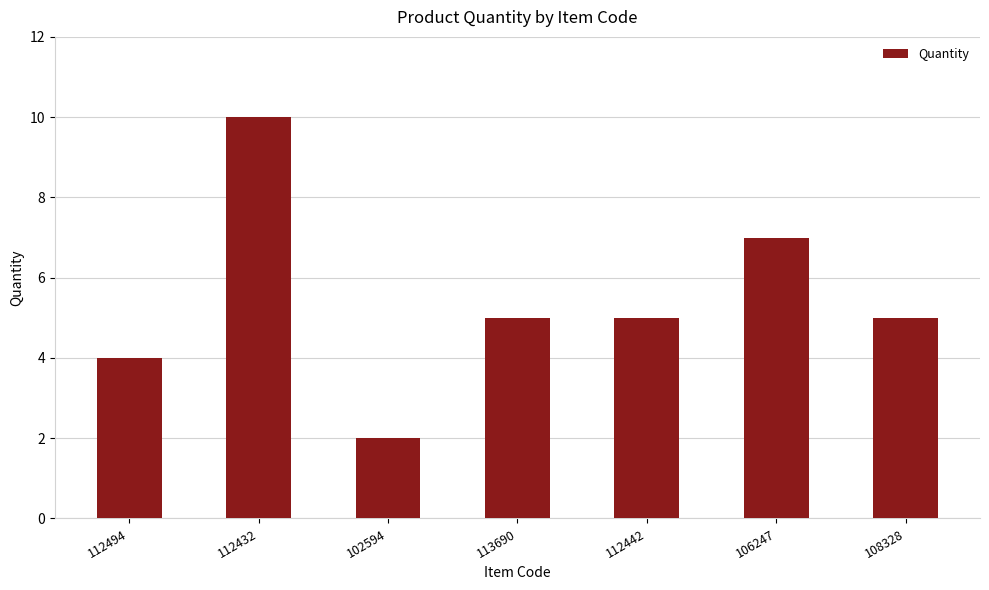

How many values are between 4 and 7?

5